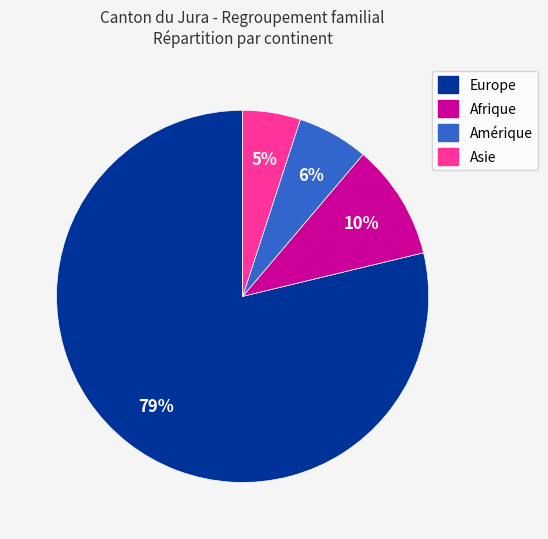

Combined, do Amérique and Europe account for over 50%?

Yes